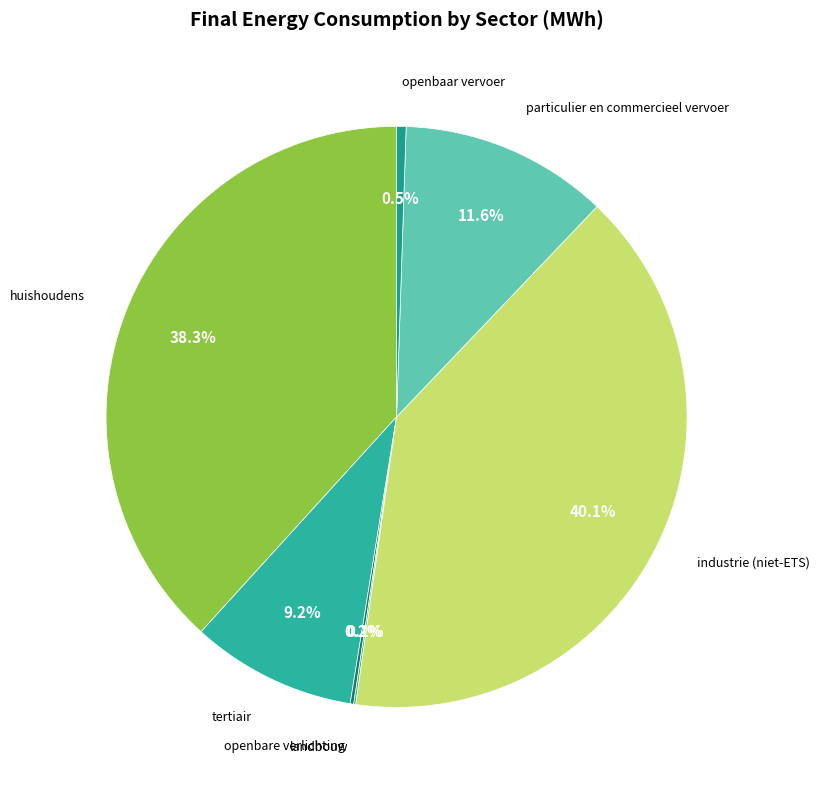

To the nearest percent, what is the average slice percentage?

14%